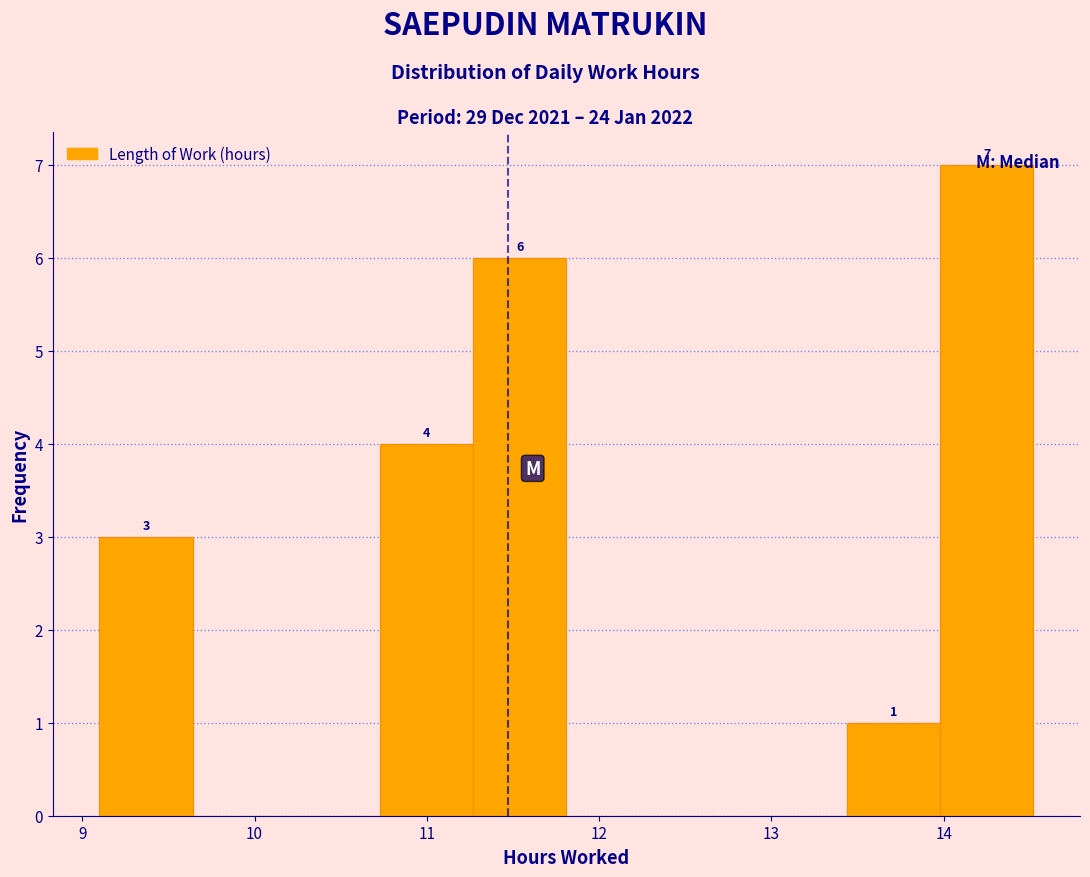

Over which range of the x-axis is the bar tallest?

14.0 to 14.5